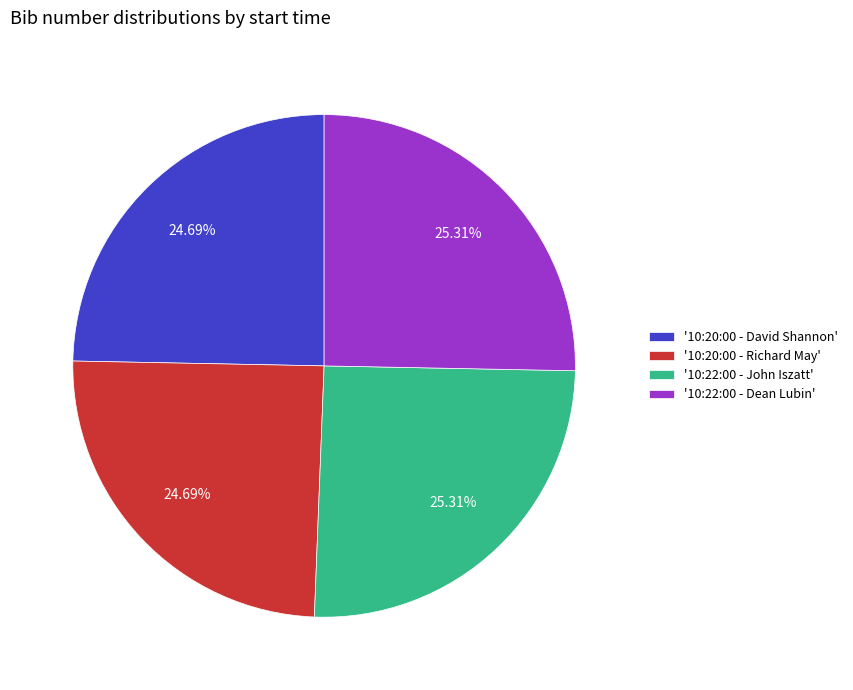

Is there a majority slice in this chart?

No